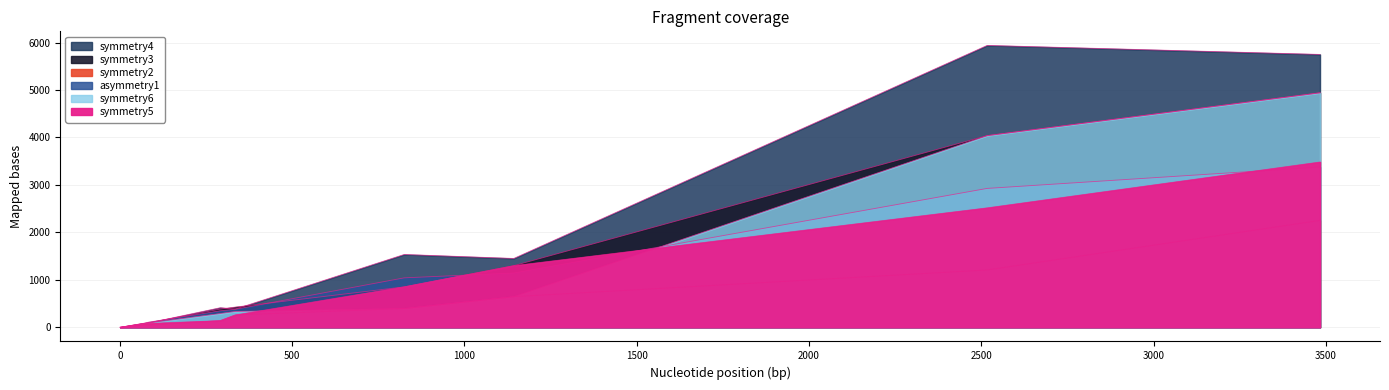

What is the sum of all symmetry2 values?

5013